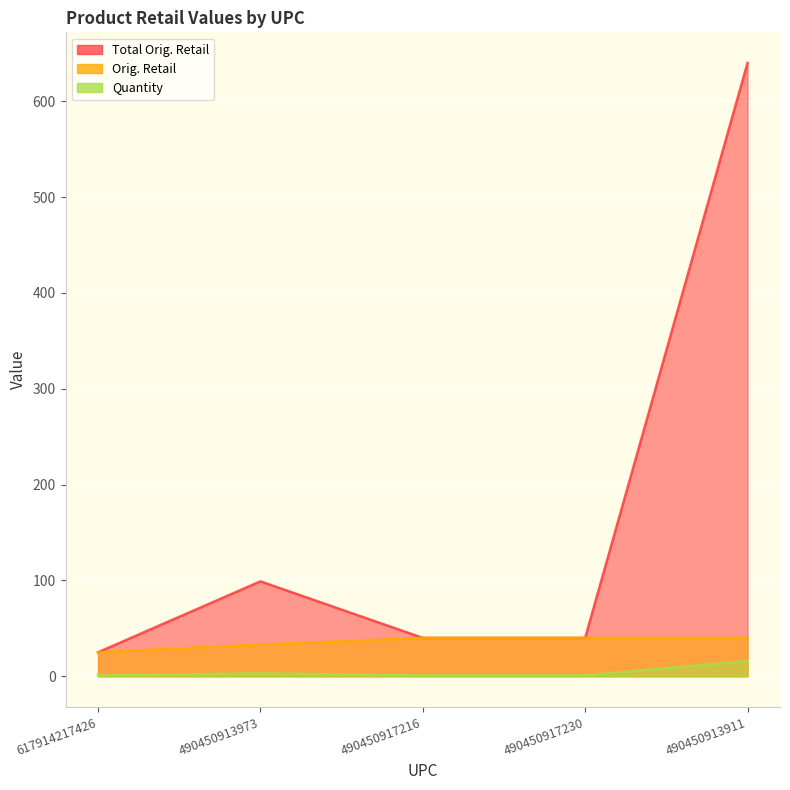

What is the label of the 3rd point from the left?

490450917216